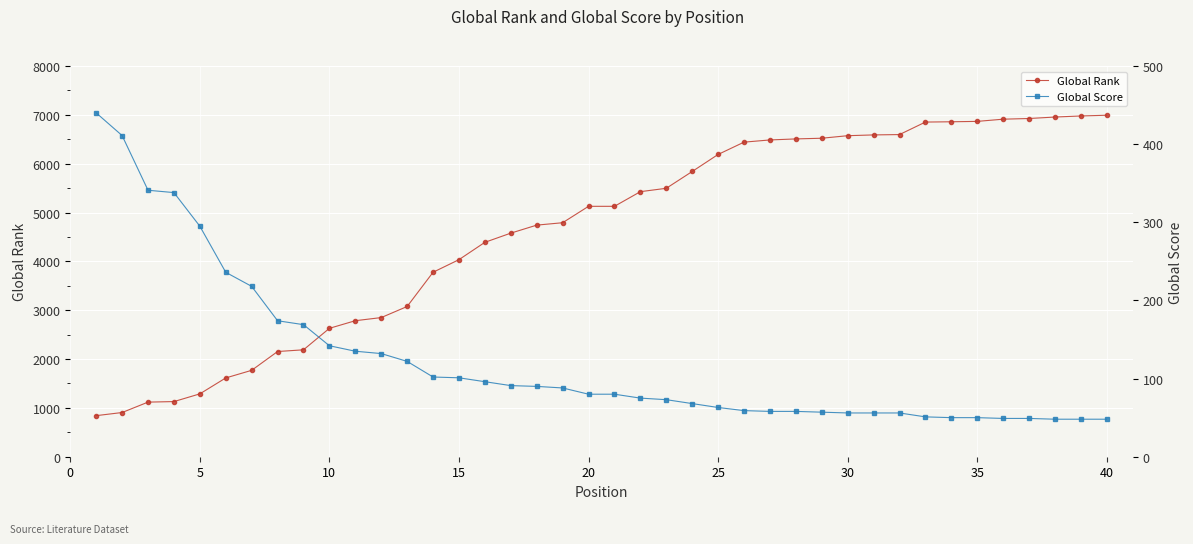

Reading right to left, list all the values displayed in this chart.

Global Rank: 6992	6977	6955	6925	6911	6866	6858	6852	6596	6589	6573	6521	6507	6486	6441	6189	5840	5496	5427	5127	5127	4791	4742	4578	4390	4035	3777	3076	2849	2785	2629	2189	2154	1769	1613	1287	1129	1118	905	841
Global Score: 48	48	48	49	49	50	50	51	56	56	56	57	58	58	59	63	68	73	75	80	80	88	90	91	96	101	102	122	132	135	142	169	174	218	236	295	338	341	411	440